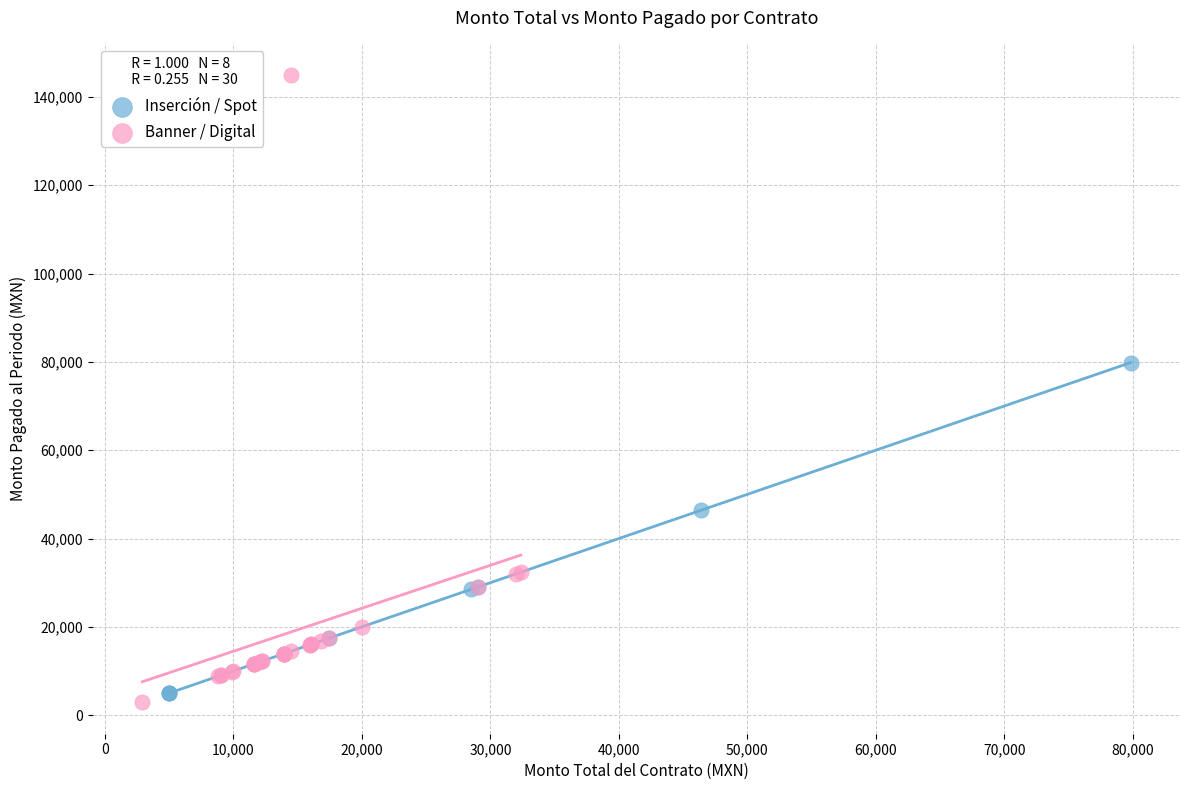

What are all the series names shown in the legend?

Inserción / Spot, Banner / Digital